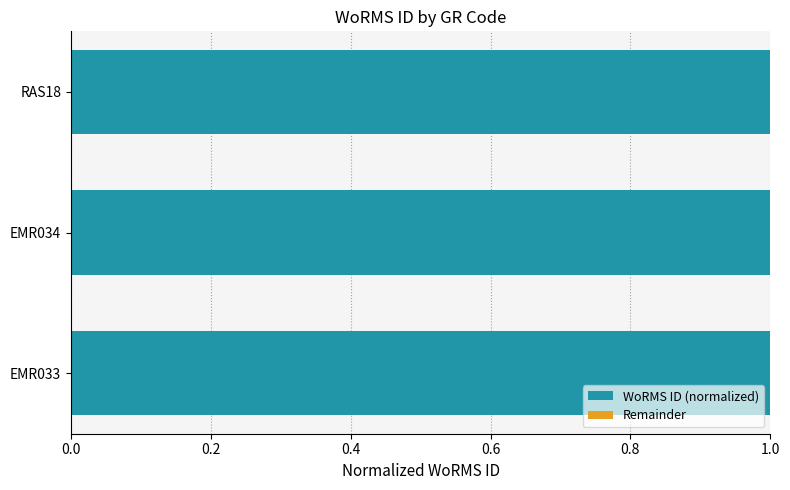

The WoRMS ID (normalized) series shows 1.0 at EMR033. True or false?

True